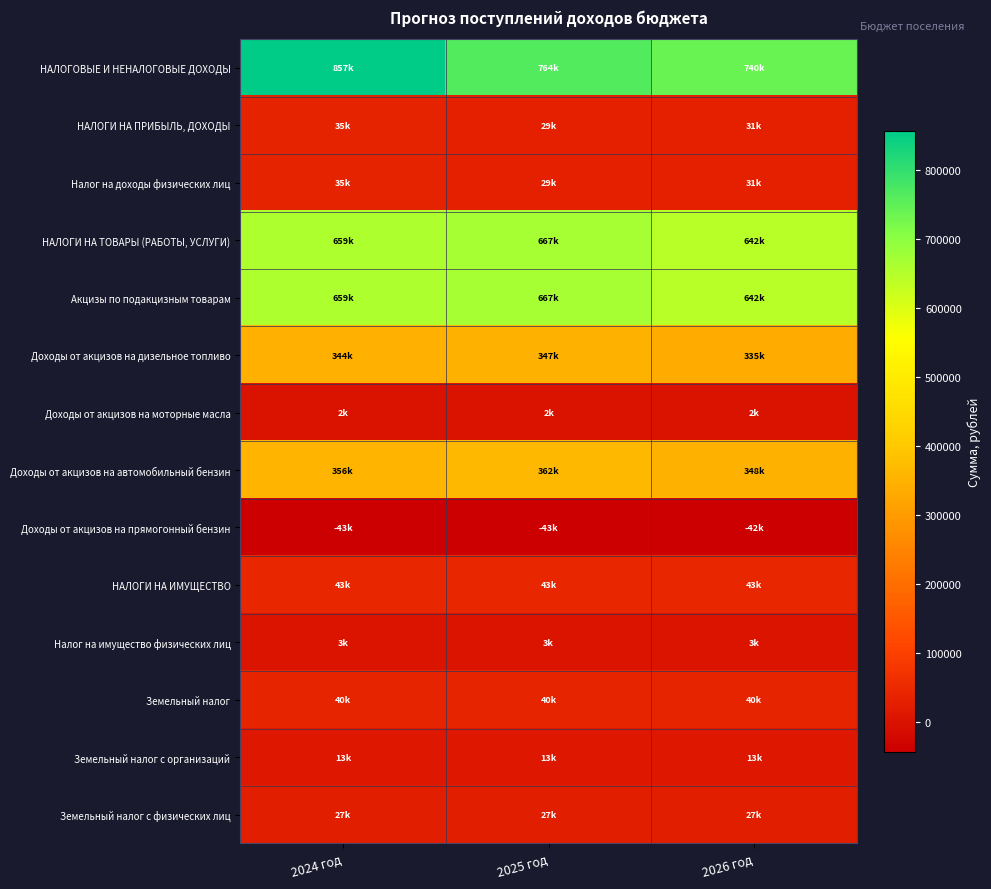

What is the maximum value shown in the chart?

856550.4